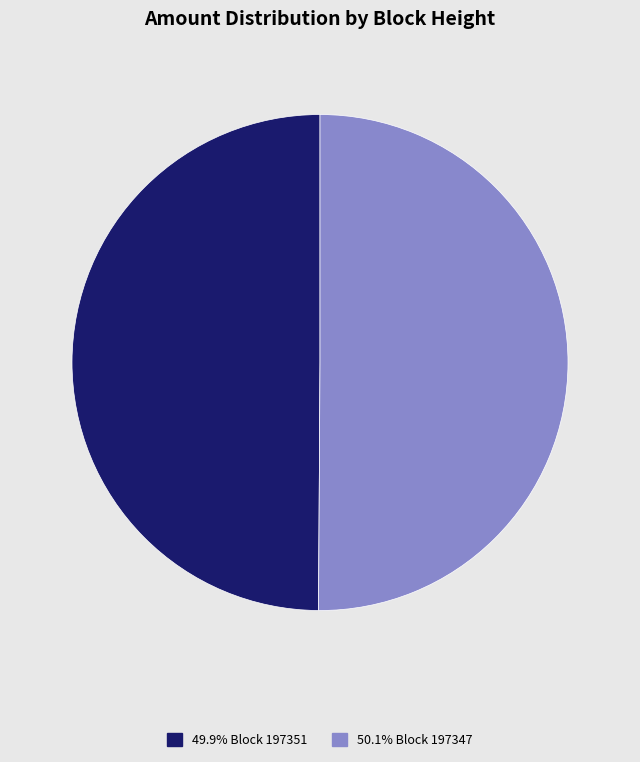

Does any single category account for the majority?

Yes